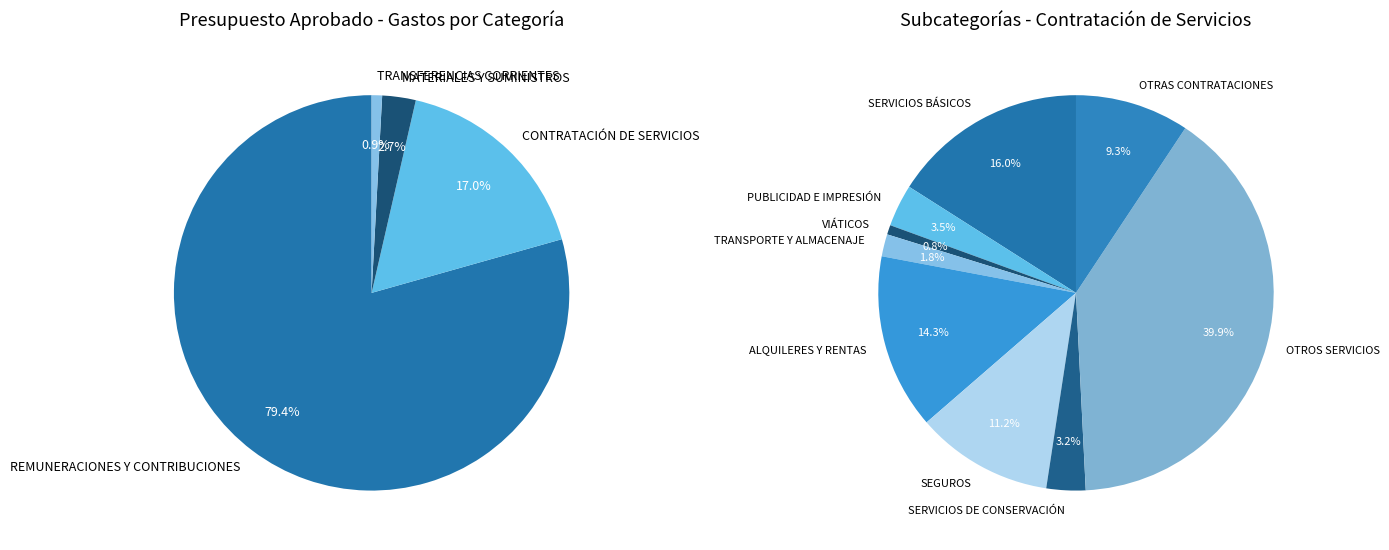

What percentage is the REMUNERACIONES Y CONTRIBUCIONES slice, to the nearest percent?

79%